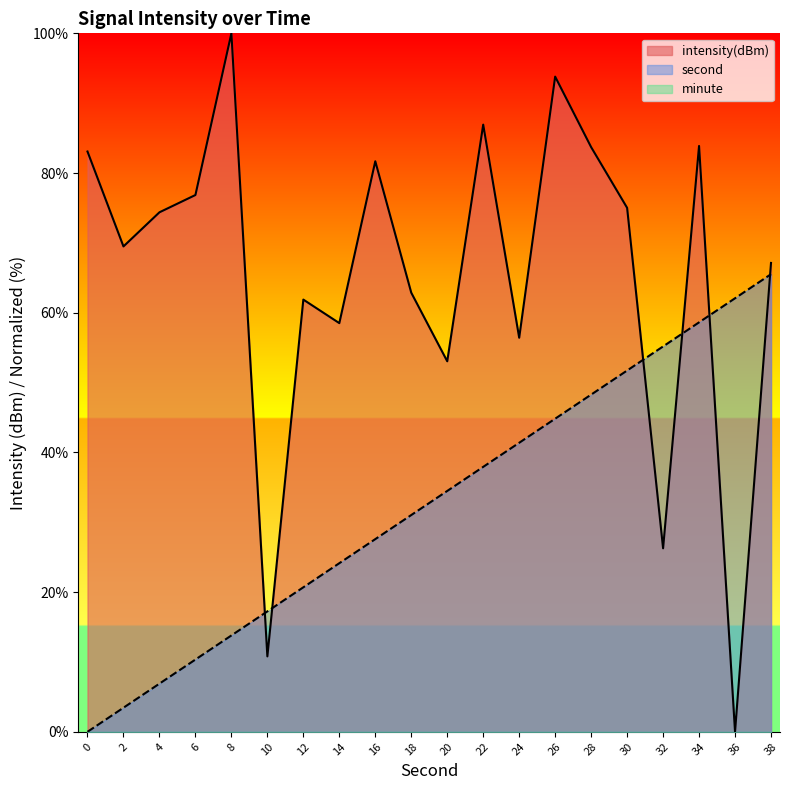

At which category does the chart reach its peak across all series?

8